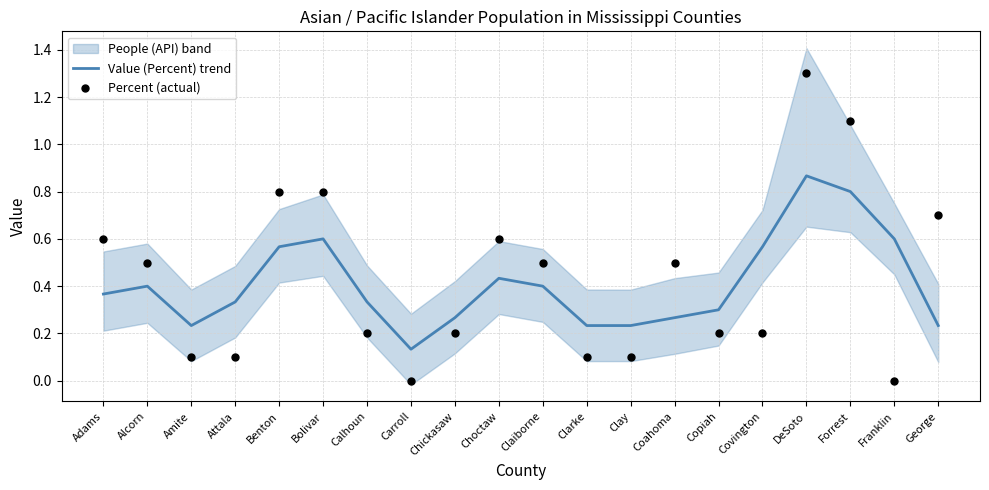

True or false: Value (Percent) trend has a value of 0.4 at Coahoma.

False